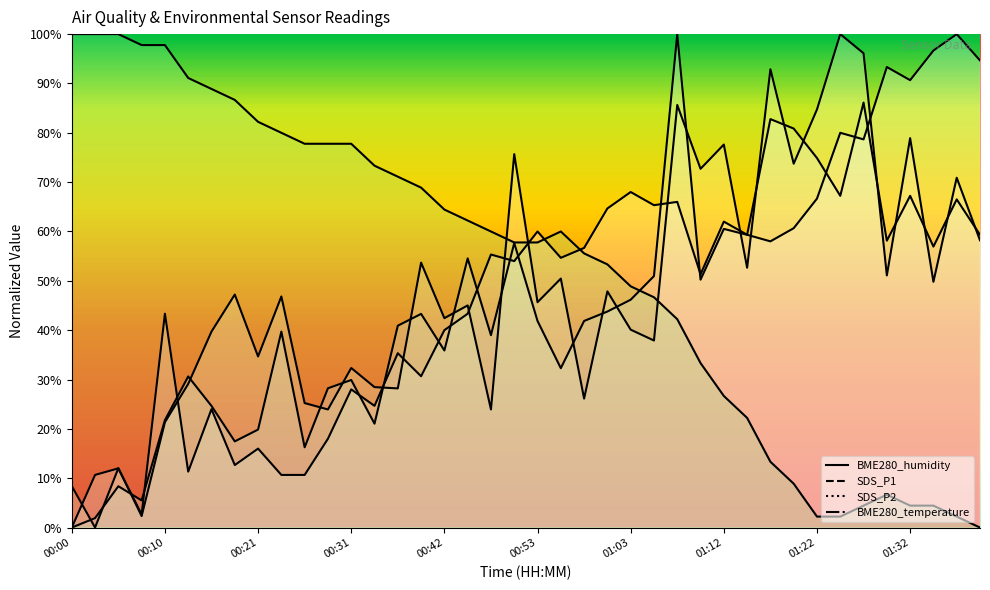

At 00:18, list the series in order from largest to smallest.

BME280_temperature, SDS_P1, SDS_P2, BME280_humidity